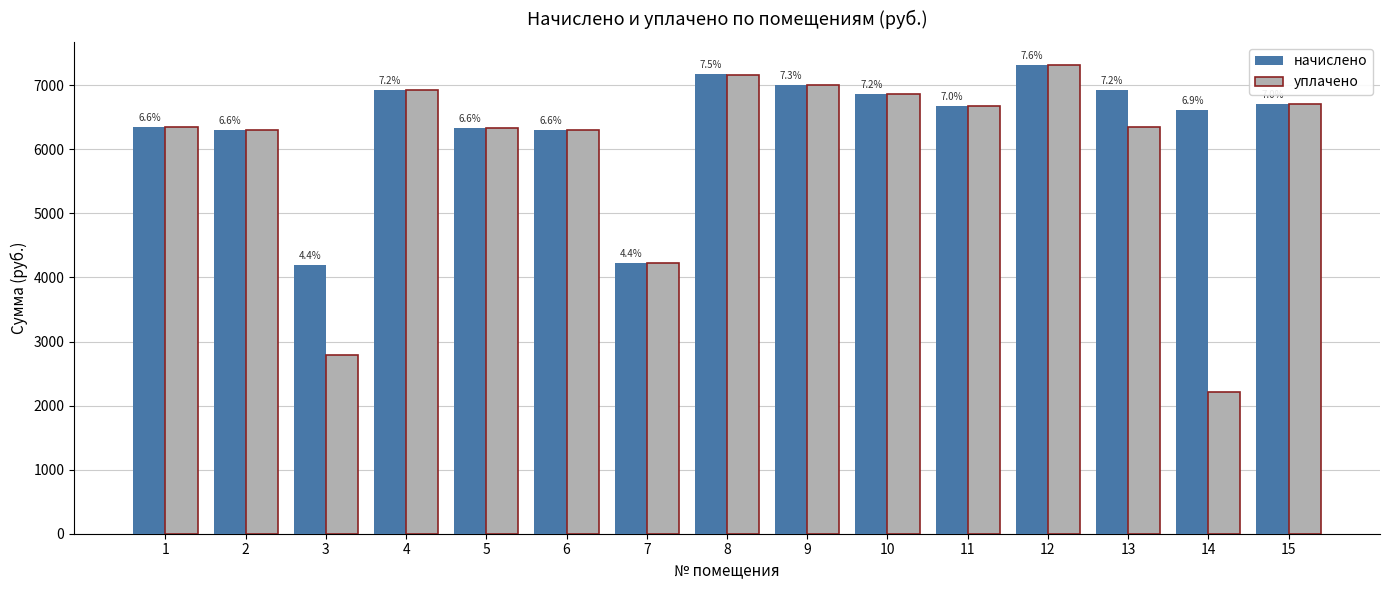

The уплачено series shows 2917.7 at 8. True or false?

False